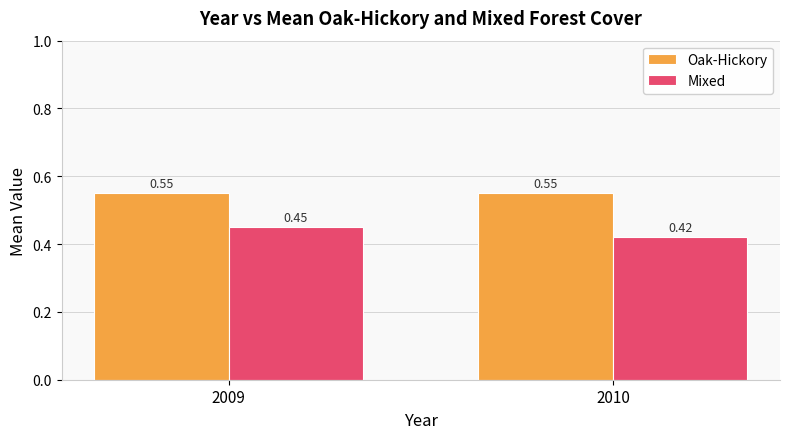

What are all the series names shown in the legend?

Oak-Hickory, Mixed